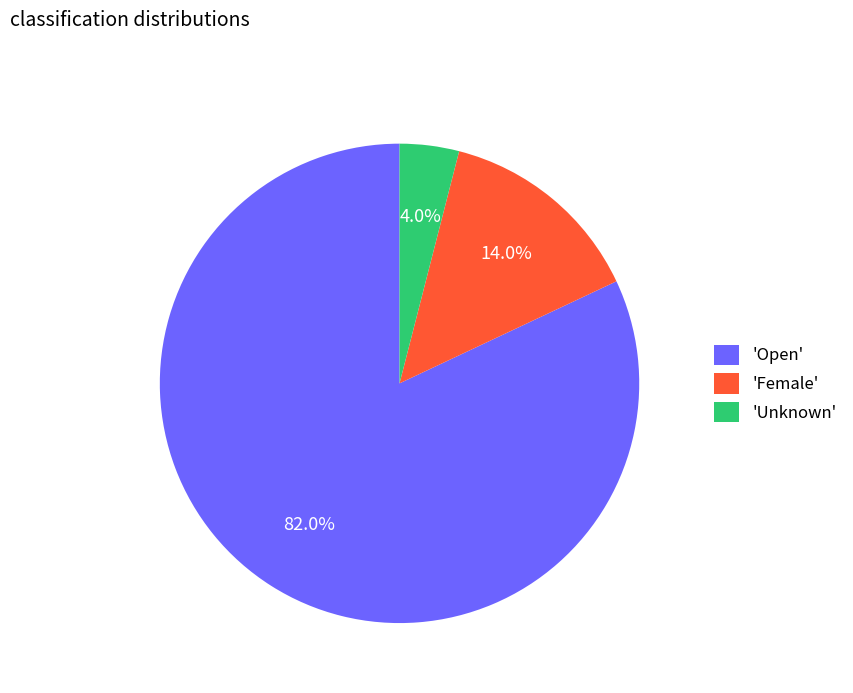

Rank the categories by value from lowest to highest.

'Unknown', 'Female', 'Open'